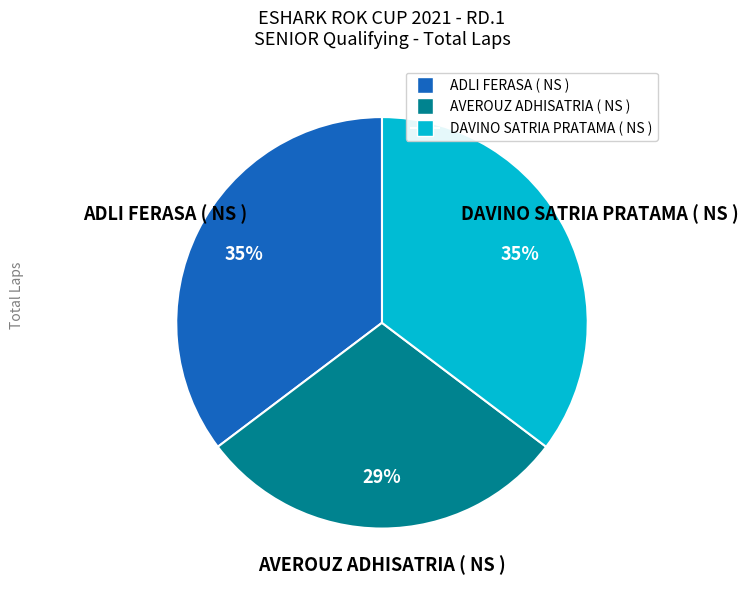

To the nearest percent, what is the average slice percentage?

33%